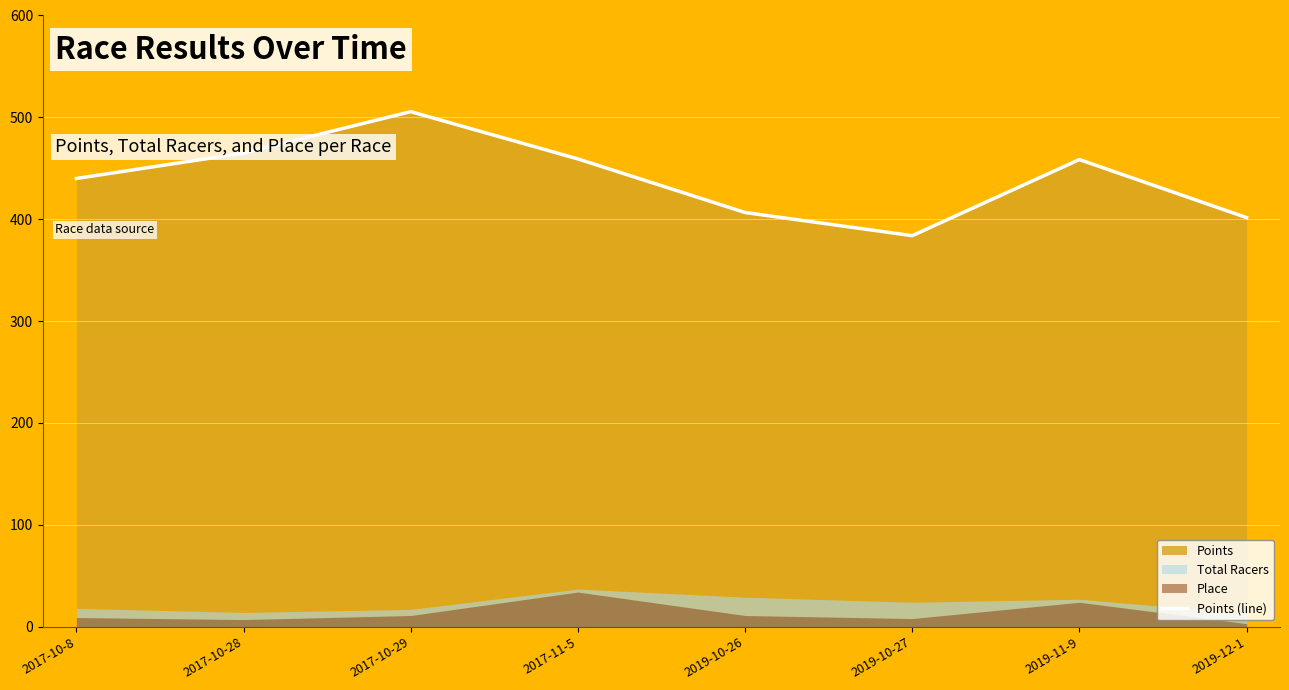

At which category does the data reach its first local valley?

2019-10-27